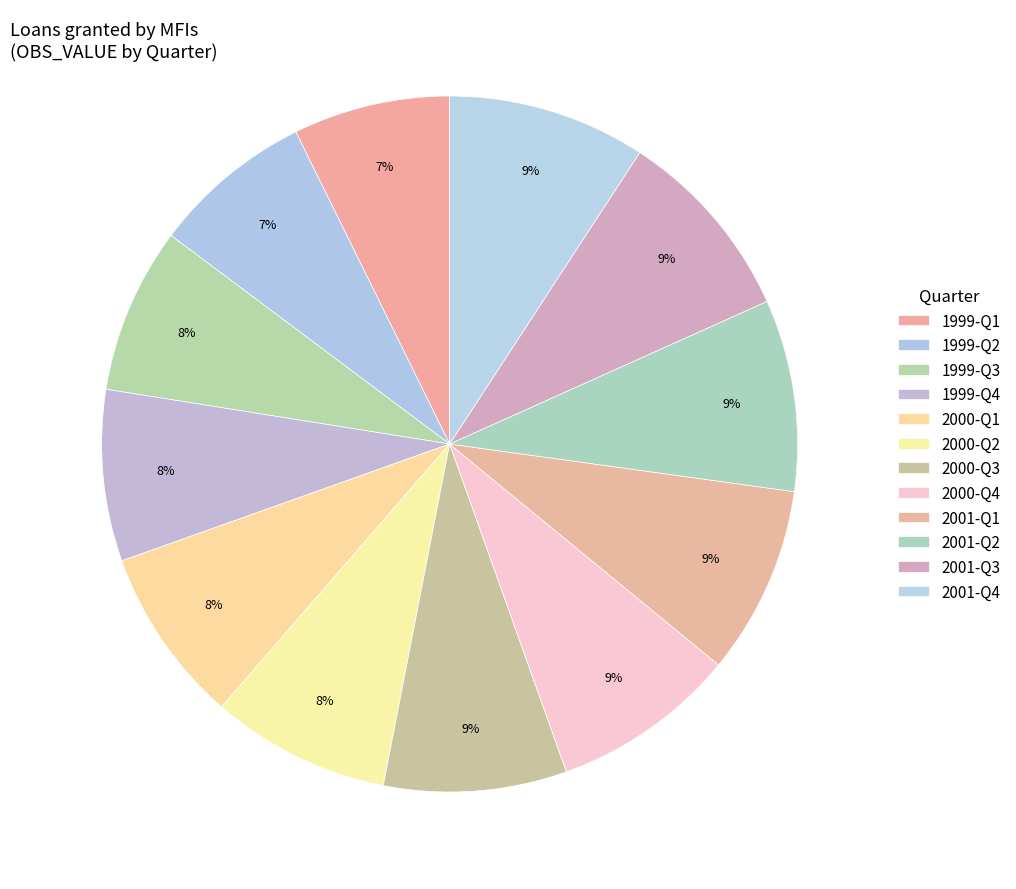

Count the number of slices in the pie.

12